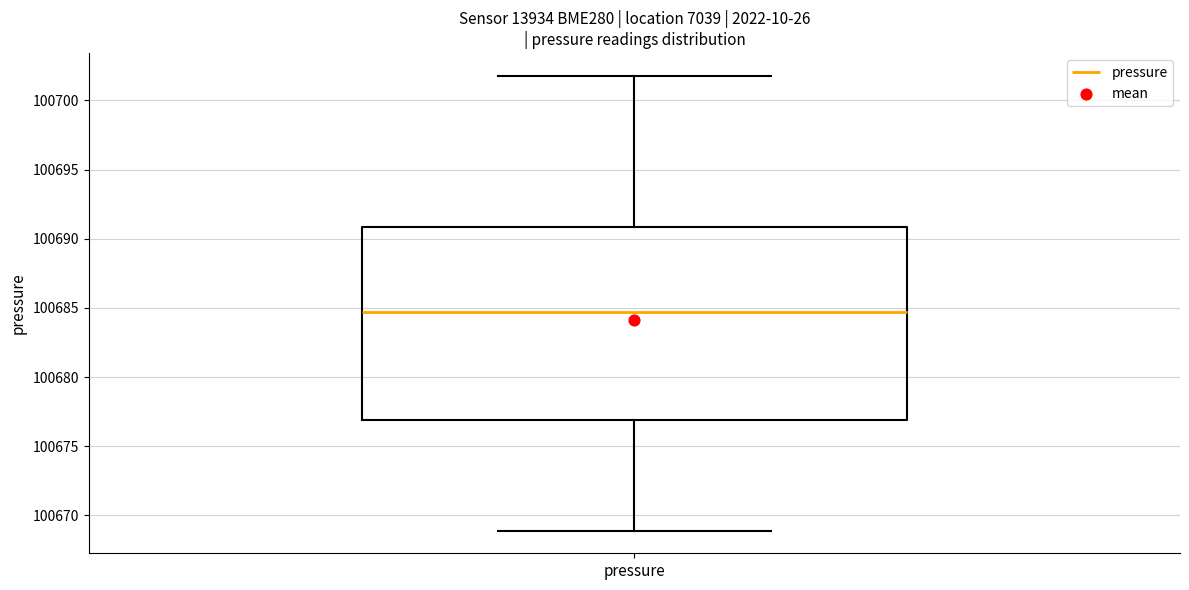

Read this box plot against the y-axis: the position of the median line, the range covered by the box, and the ends of both whiskers. The values are not printed on the chart, so give them approximately, as read against the axis.

median 100684.5, box 100677.0 to 100691.0, whiskers 100669.0 to 100702.0